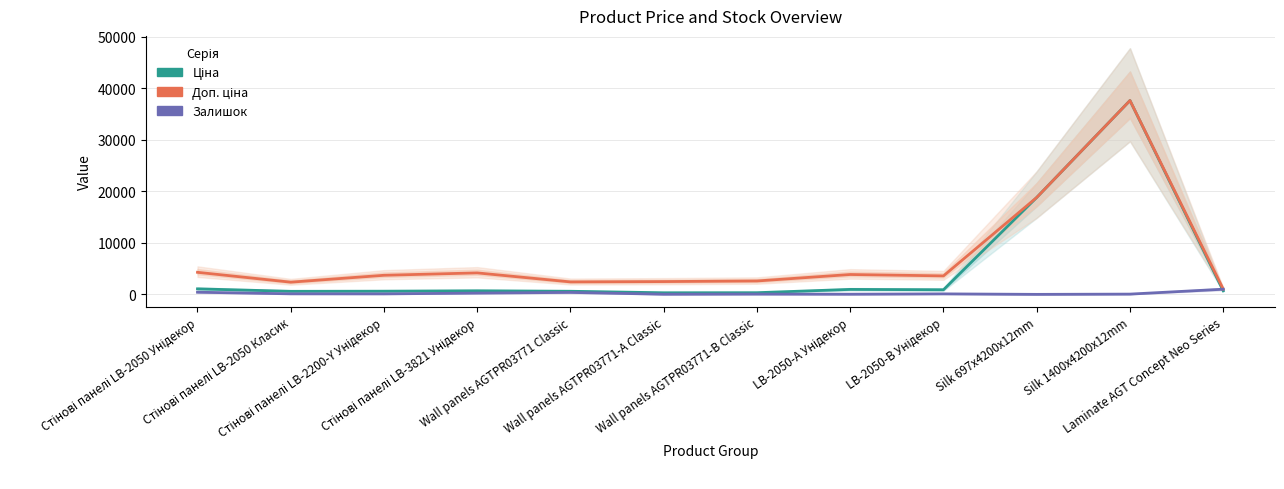

What is the total value across all series at Стінові панелі LB-2200-Y Унідекор?

4412.9